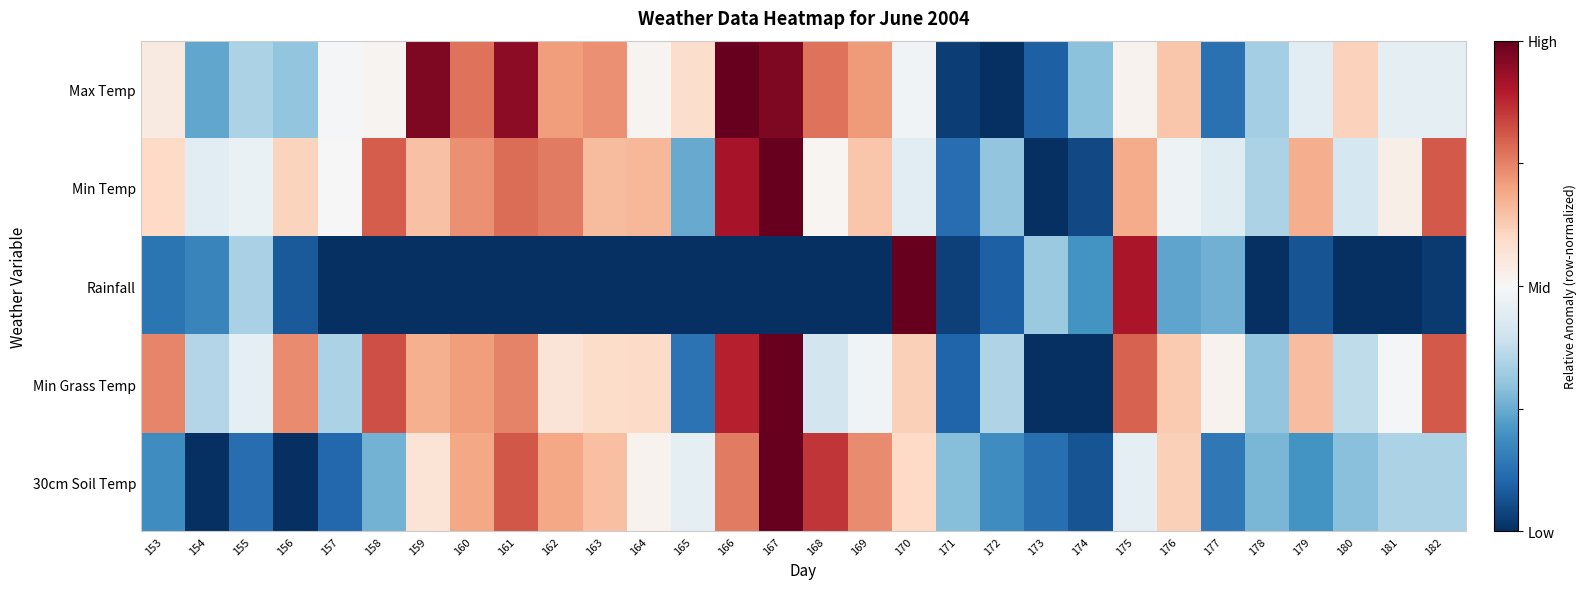

What is the total value across all series at 172?

-3.1